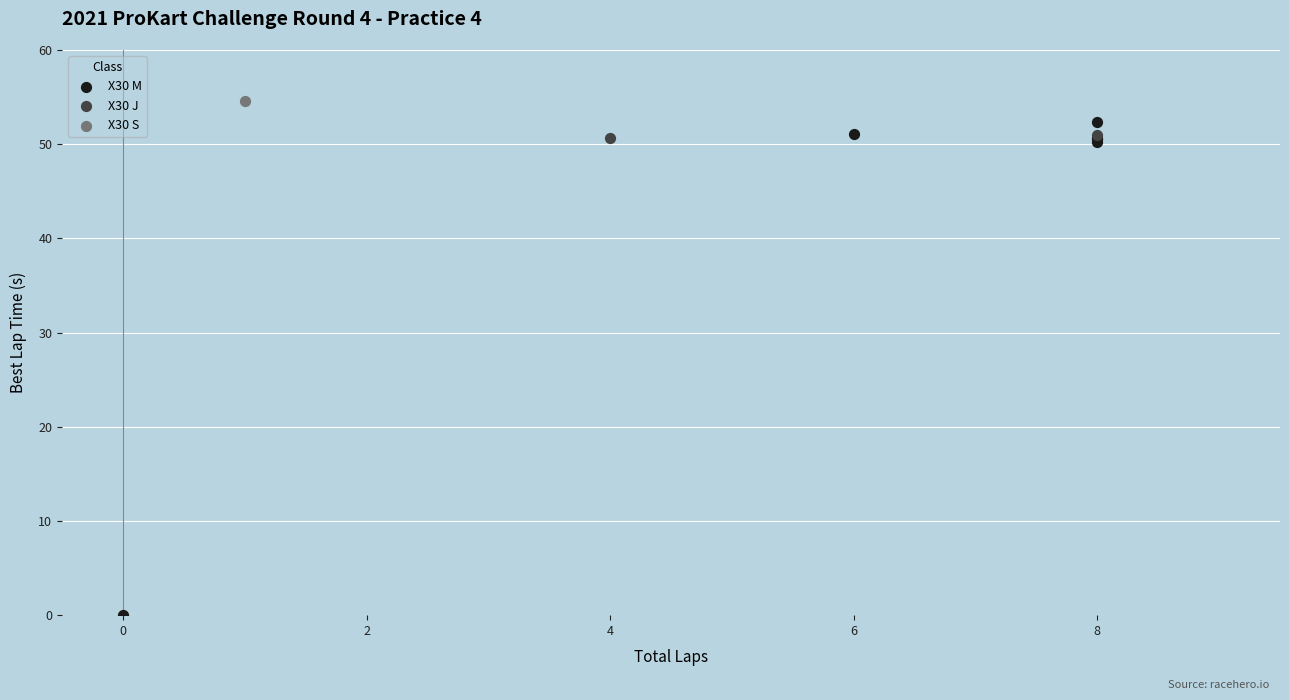

What are all the series names shown in the legend?

X30 M, X30 J, X30 S